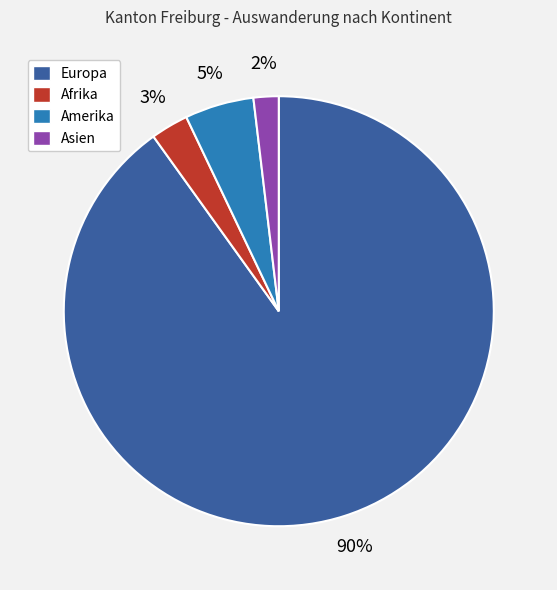

Which has a higher value, Amerika or Europa?

Europa